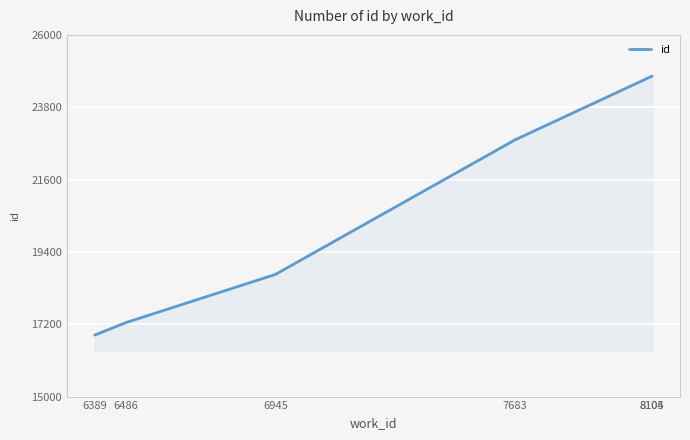

What is the difference between the maximum and minimum values?

7872